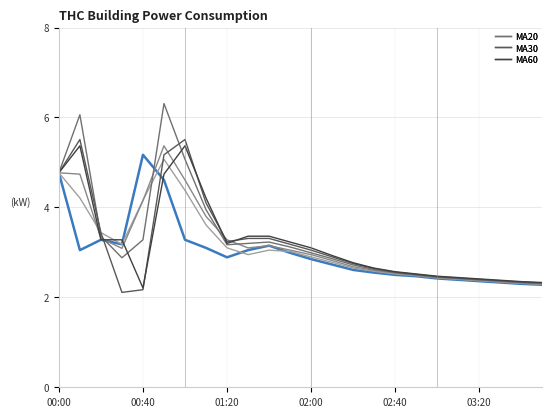

What is the greatest value displayed?

6.3